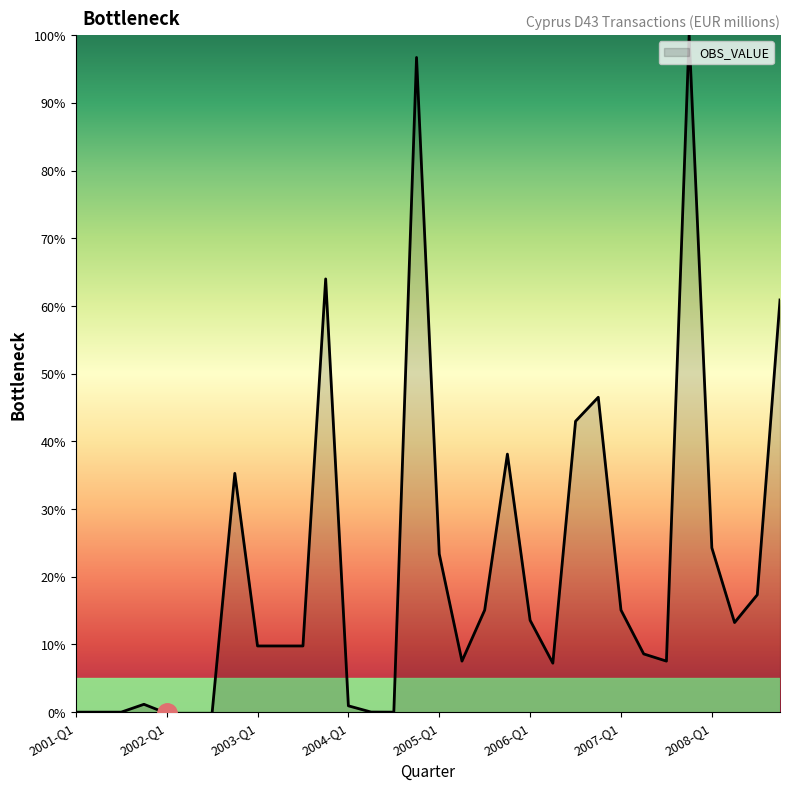

What is the maximum value shown in the chart?

100.0